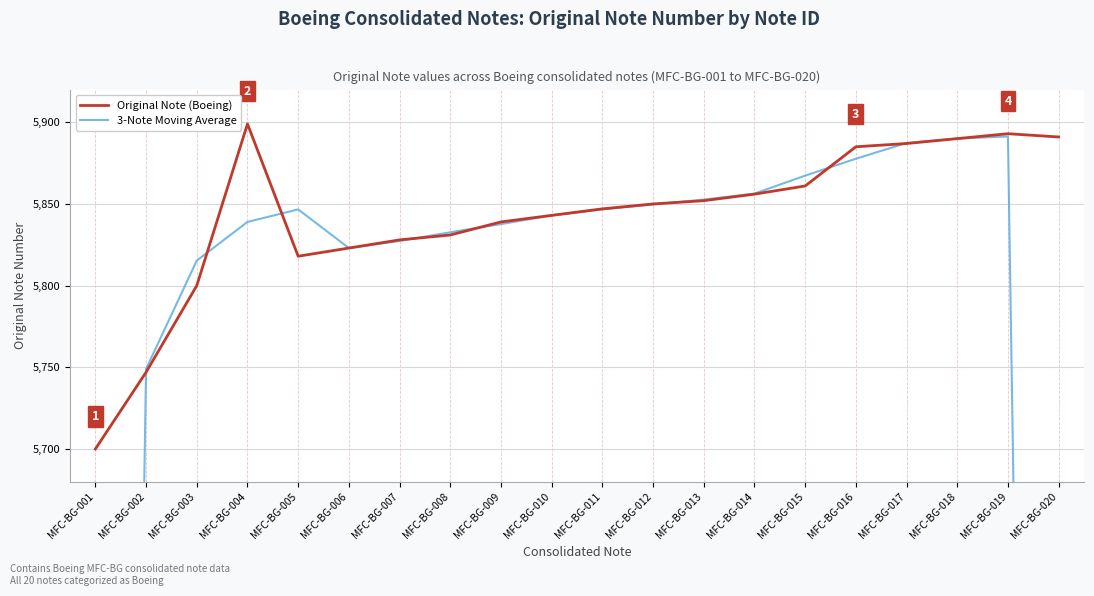

True or false: 3-Note Moving Average has a value of 5832.7 at MFC-BG-008.

True